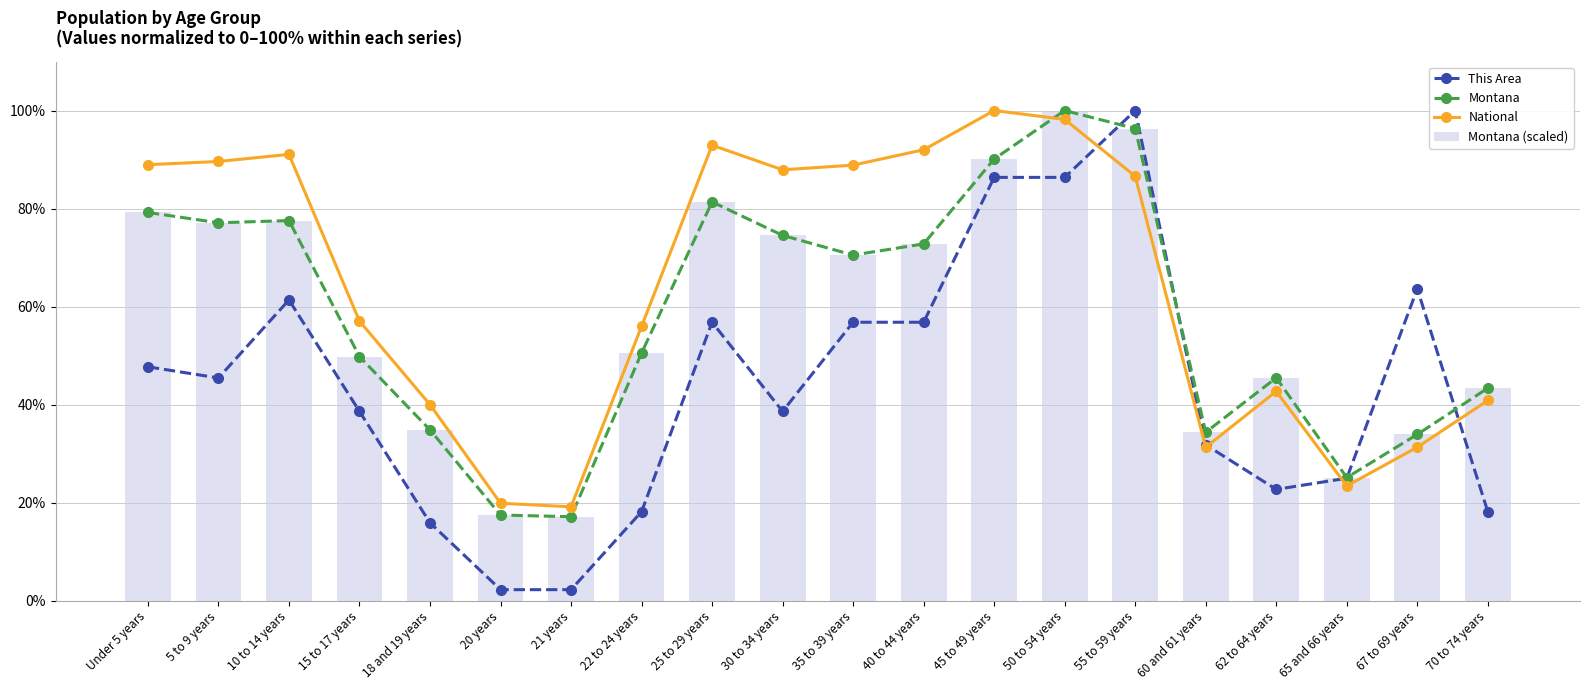

Reading left to right, transcribe all the data shown in this chart.

This Area: Under 5 years=47.7	5 to 9 years=45.5	10 to 14 years=61.4	15 to 17 years=38.6	18 and 19 years=15.9	20 years=2.3	21 years=2.3	22 to 24 years=18.2	25 to 29 years=56.8	30 to 34 years=38.6	35 to 39 years=56.8	40 to 44 years=56.8	45 to 49 years=86.4	50 to 54 years=86.4	55 to 59 years=100.0	60 and 61 years=31.8	62 to 64 years=22.7	65 and 66 years=25.0	67 to 69 years=63.6	70 to 74 years=18.2
Montana: Under 5 years=79.2	5 to 9 years=77.1	10 to 14 years=77.6	15 to 17 years=49.8	18 and 19 years=34.9	20 years=17.5	21 years=17.2	22 to 24 years=50.5	25 to 29 years=81.4	30 to 34 years=74.5	35 to 39 years=70.5	40 to 44 years=72.8	45 to 49 years=90.1	50 to 54 years=100.0	55 to 59 years=96.3	60 and 61 years=34.4	62 to 64 years=45.5	65 and 66 years=25.1	67 to 69 years=33.9	70 to 74 years=43.4
National: Under 5 years=89.0	5 to 9 years=89.6	10 to 14 years=91.1	15 to 17 years=57.0	18 and 19 years=40.0	20 years=19.9	21 years=19.2	22 to 24 years=56.0	25 to 29 years=92.9	30 to 34 years=87.9	35 to 39 years=88.9	40 to 44 years=92.0	45 to 49 years=100.0	50 to 54 years=98.2	55 to 59 years=86.6	60 and 61 years=31.3	62 to 64 years=42.7	65 and 66 years=23.4	67 to 69 years=31.3	70 to 74 years=40.9
Montana (scaled): Under 5 years=79.2	5 to 9 years=77.1	10 to 14 years=77.6	15 to 17 years=49.8	18 and 19 years=34.9	20 years=17.5	21 years=17.2	22 to 24 years=50.5	25 to 29 years=81.4	30 to 34 years=74.5	35 to 39 years=70.5	40 to 44 years=72.8	45 to 49 years=90.1	50 to 54 years=100.0	55 to 59 years=96.3	60 and 61 years=34.4	62 to 64 years=45.5	65 and 66 years=25.1	67 to 69 years=33.9	70 to 74 years=43.4